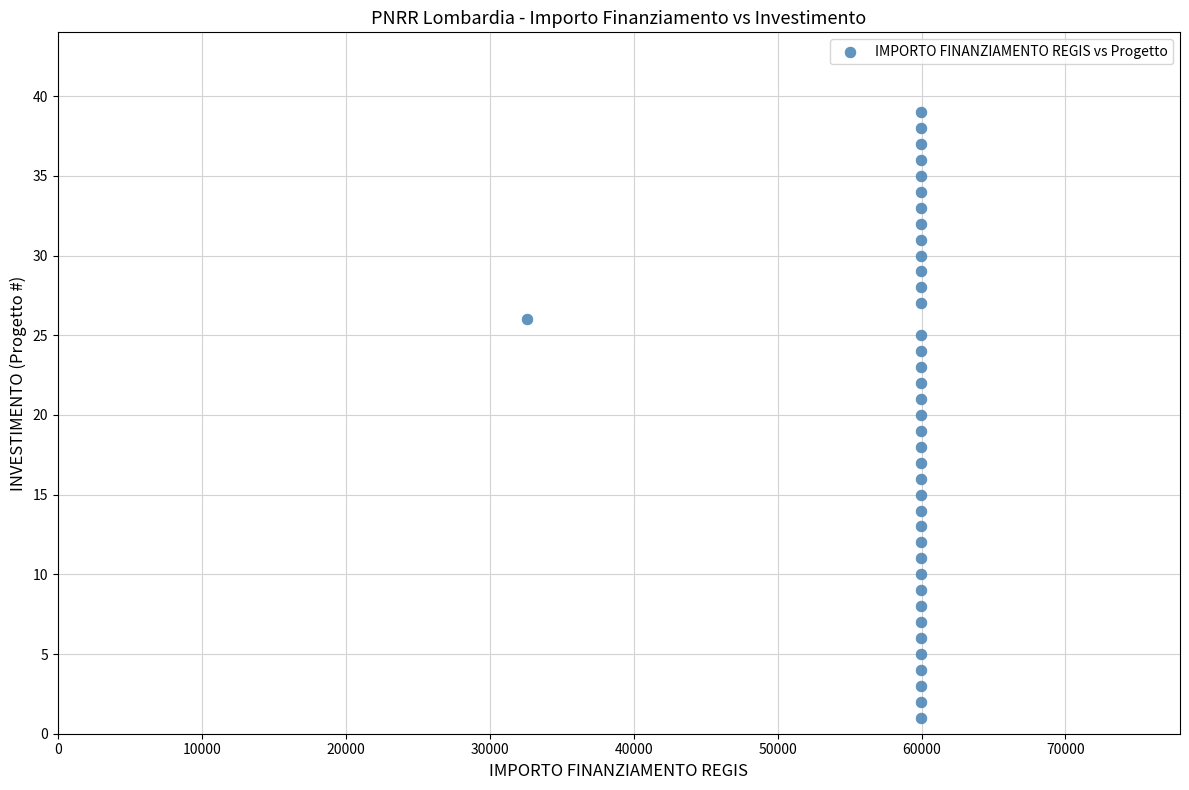

What is the range of Y values (max minus min)?

38